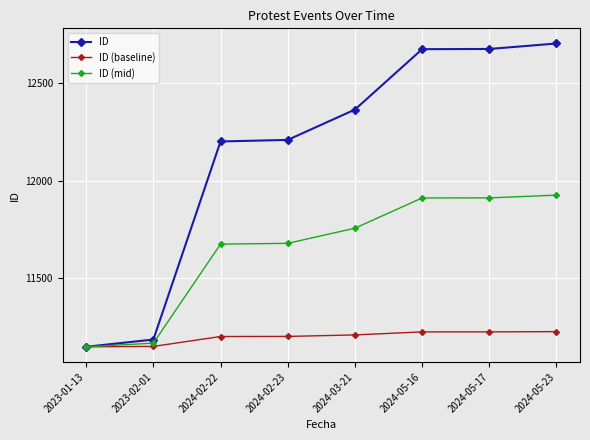

How many values in the ID (mid) series are below 11756?

4